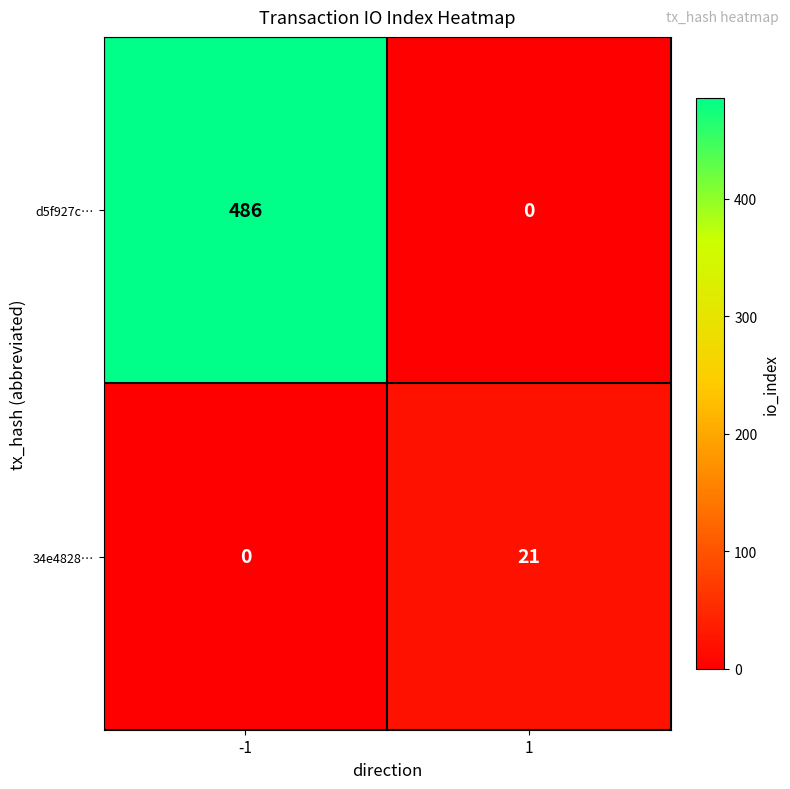

At which category is the sum across all series the highest?

-1